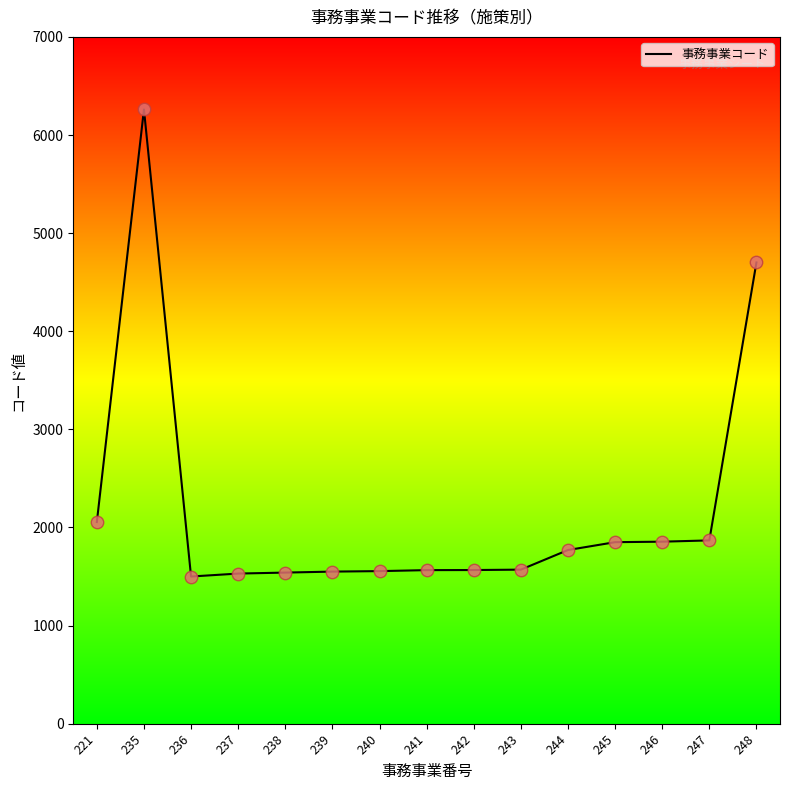

Between 236 and 235, which is larger?

235